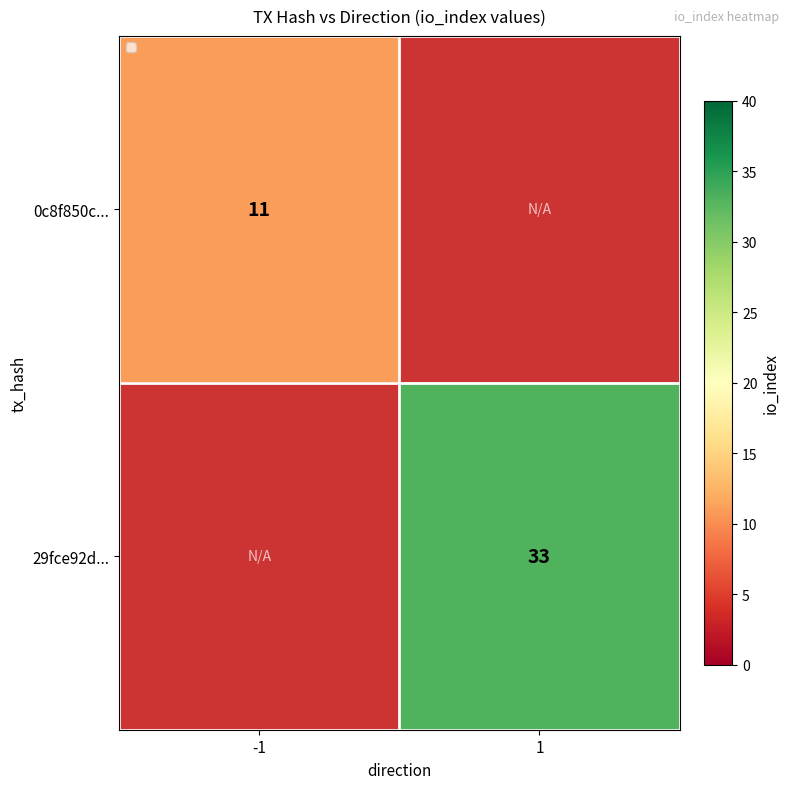

Count the number of categories in the chart.

2